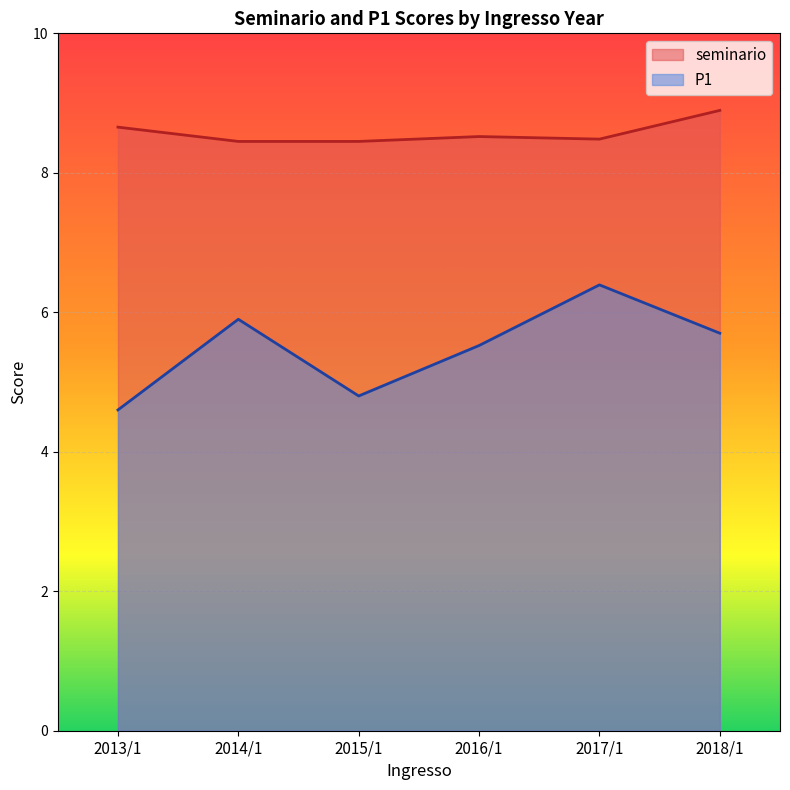

True or false: seminario and P1 intersect in this chart.

False